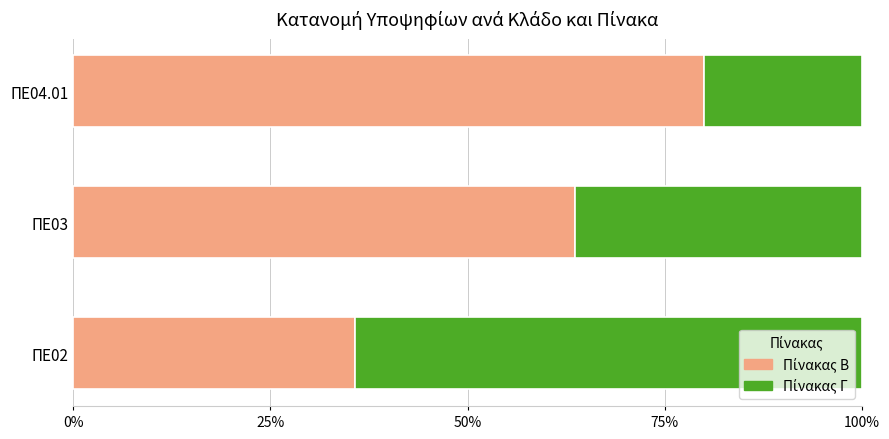

What is the total value across all series at ΠΕ04.01?

100.0